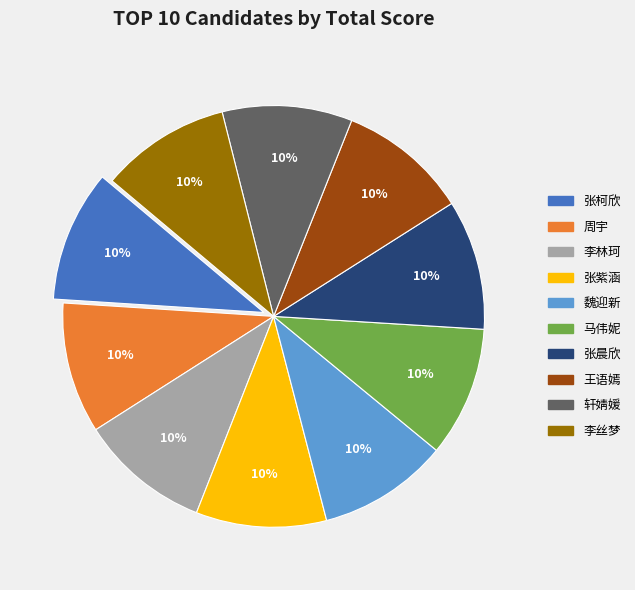

Is there any slice that represents more than half of the pie?

No